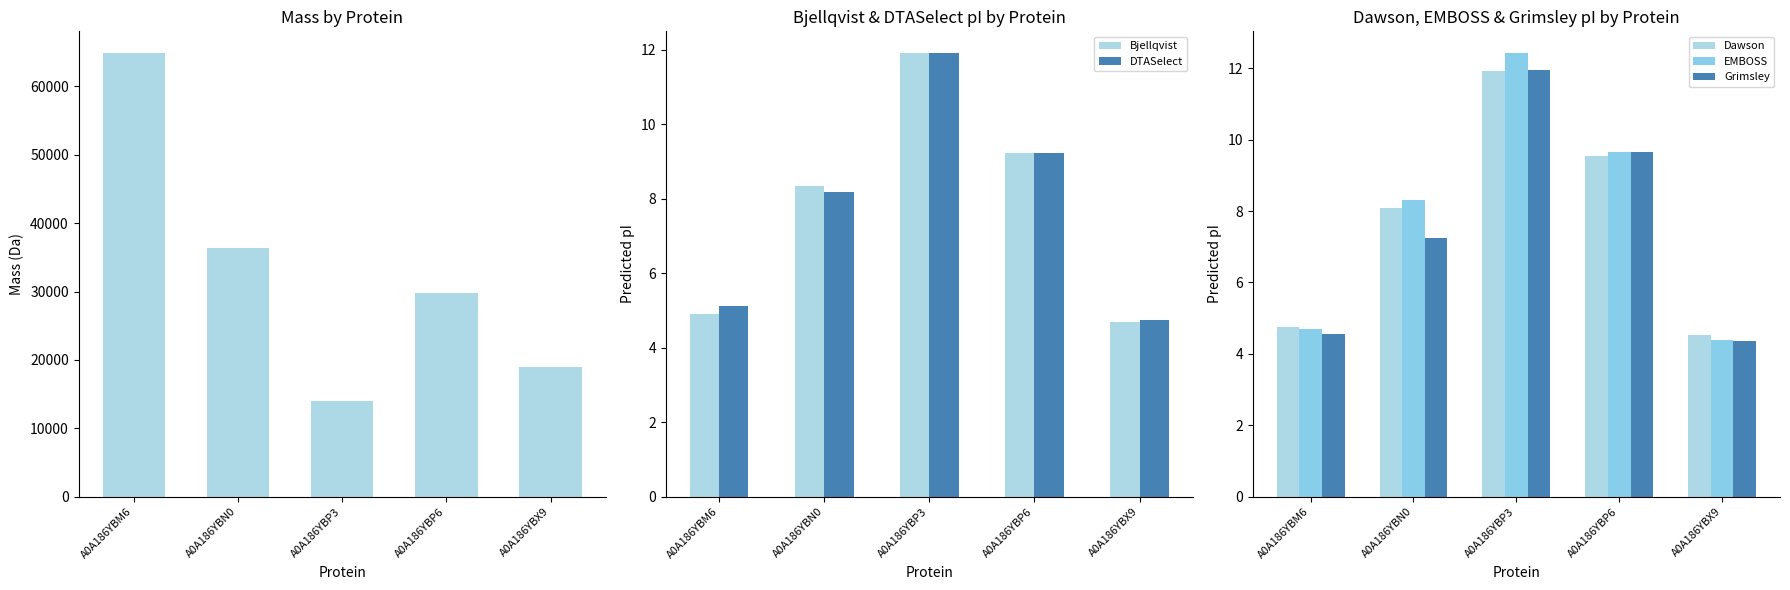

At which label is mass closest to 39366?

A0A186YBN0